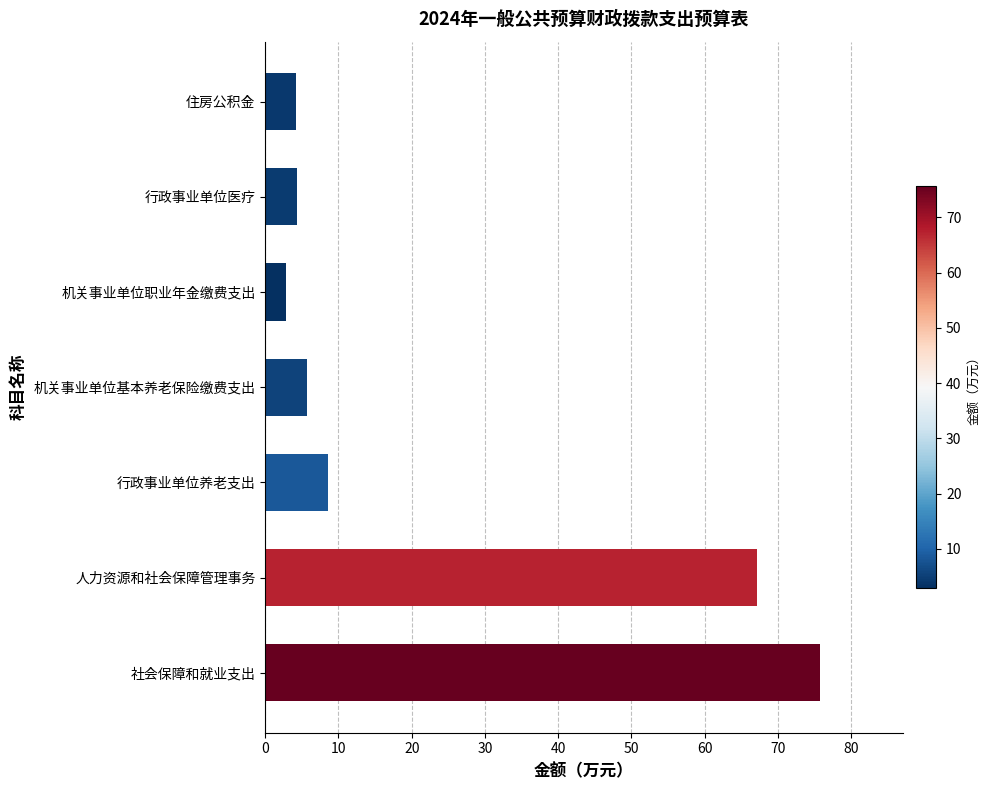

Is it true that the value at 人力资源和社会保障管理事务 is 22.5?

False